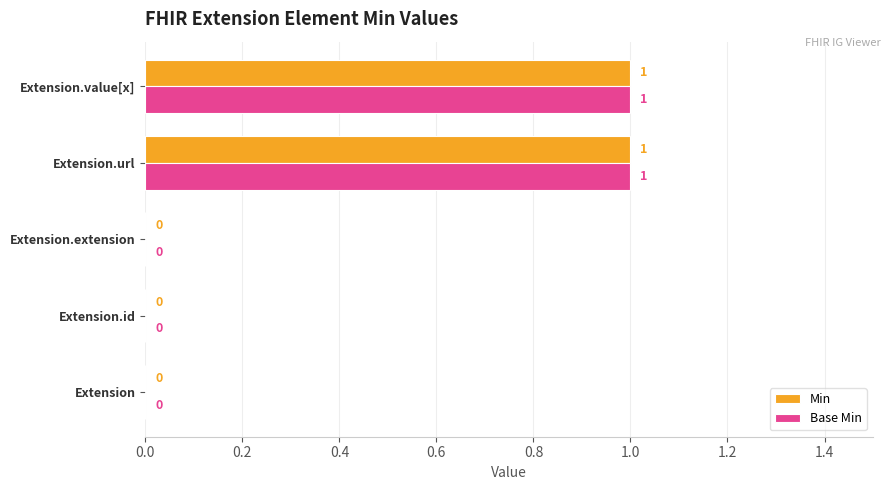

True or false: Base Min has a value of 1 at Extension.url.

True